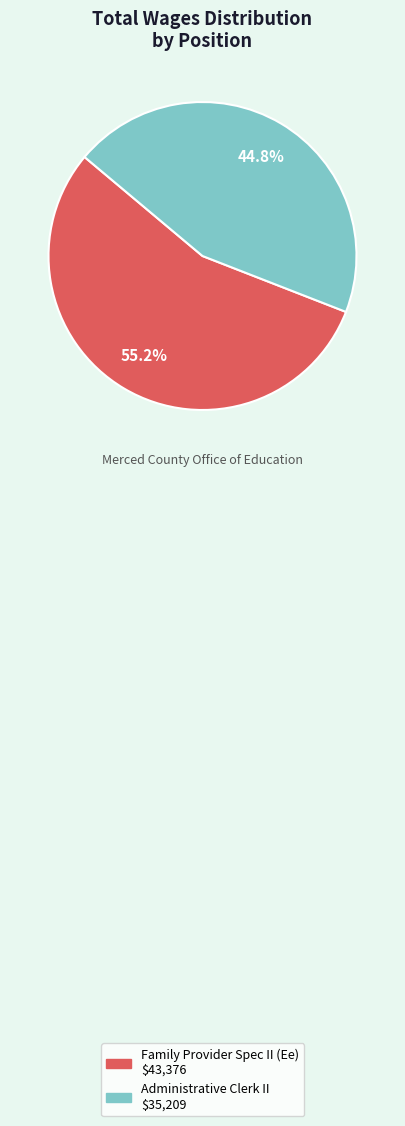

Approximately how many times larger is the value at Family Provider Spec II (Ee) compared to Administrative Clerk II?

1.2